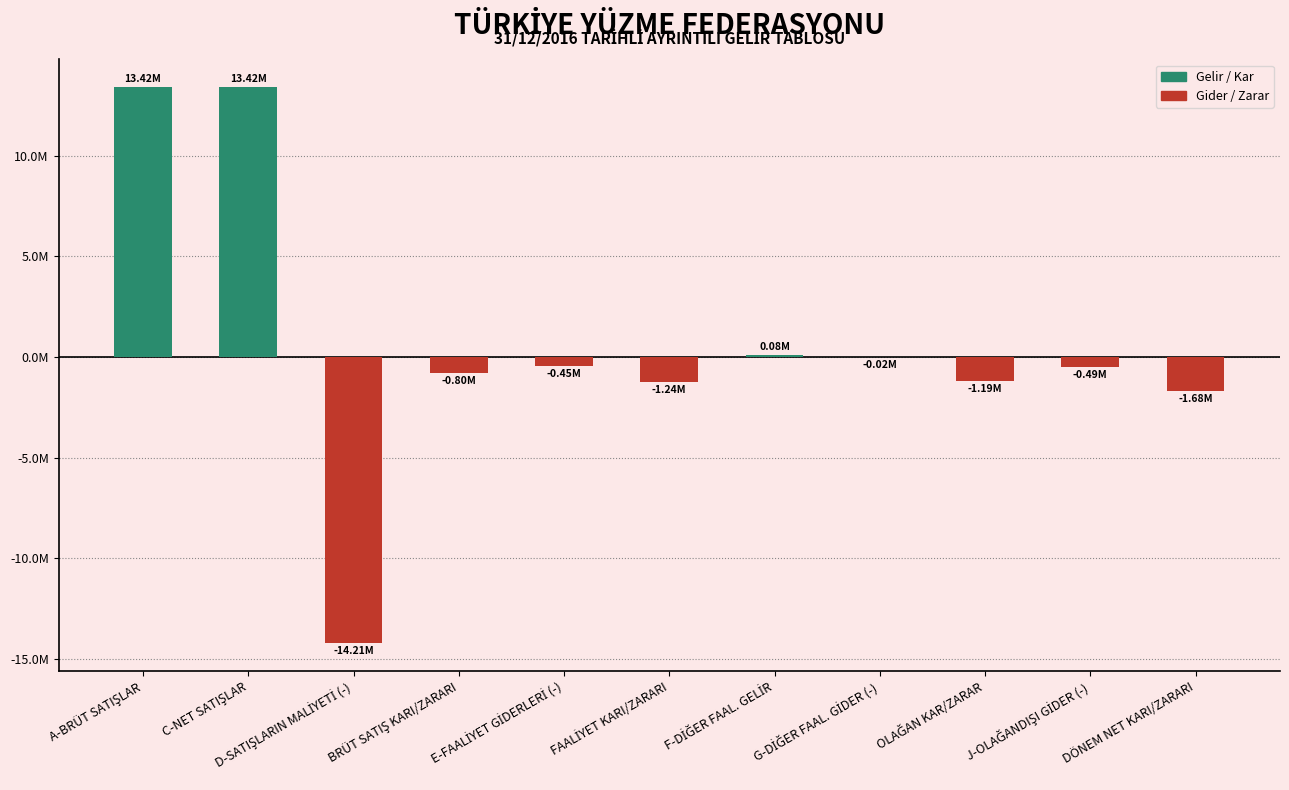

The value at A-BRÜT SATIŞLAR is 24115544.6. True or false?

False